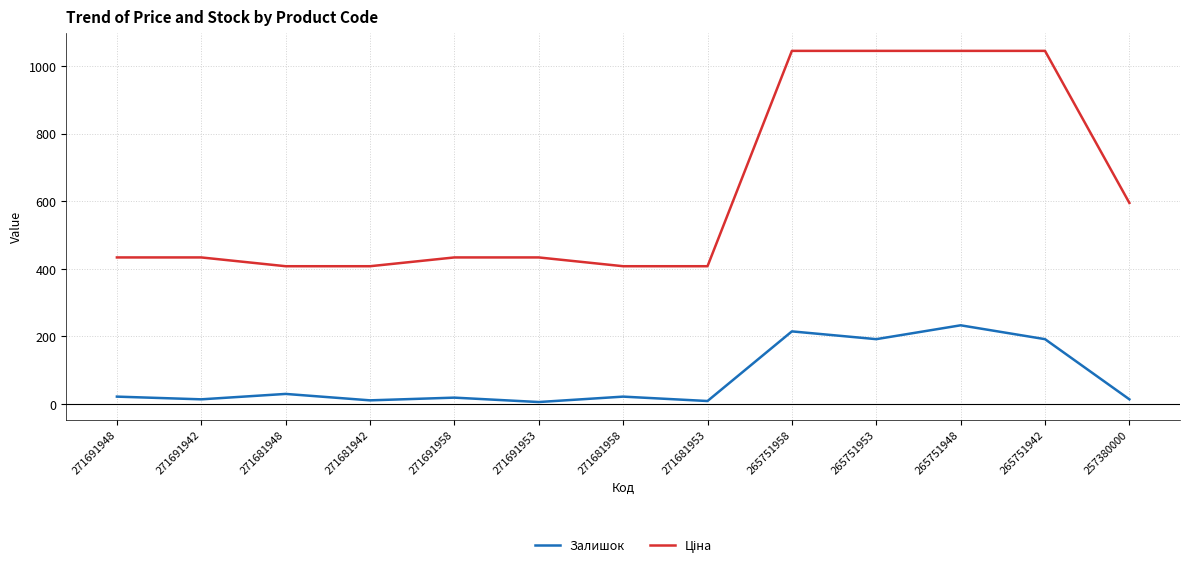

Which category has the highest value in the Залишок series?

265751948